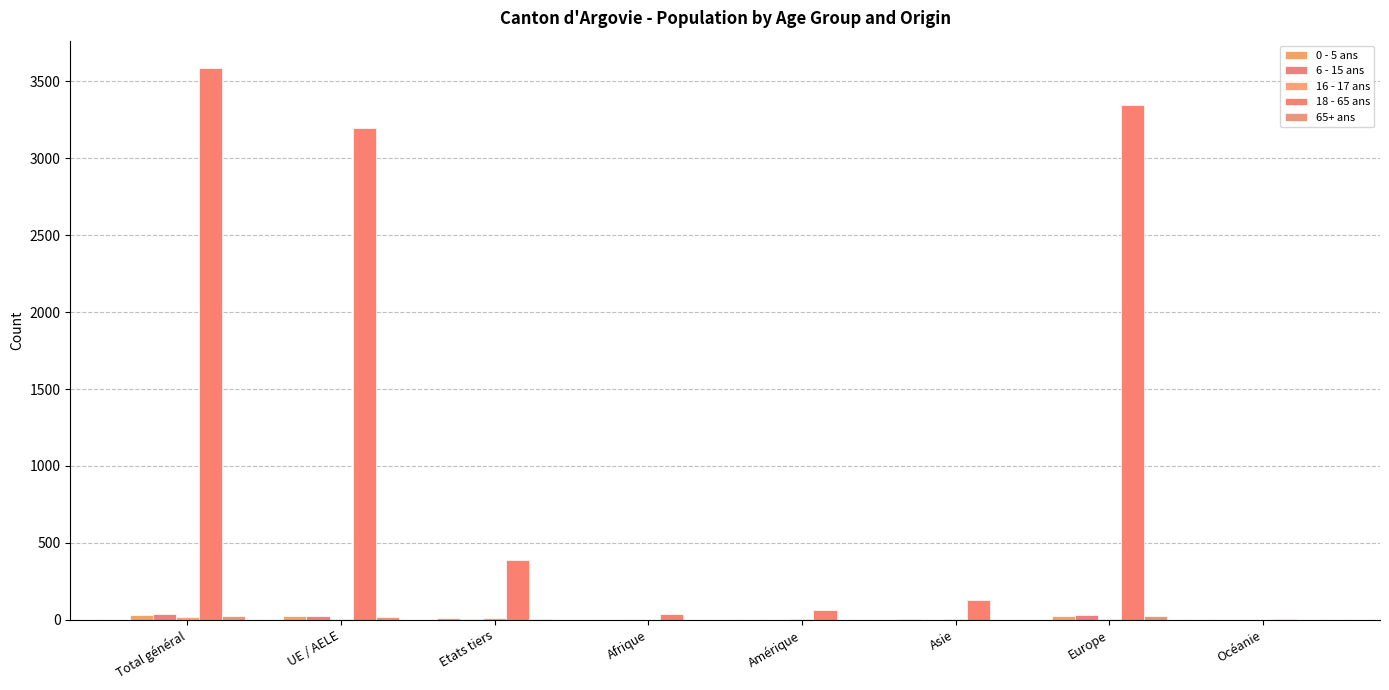

Are the bars horizontal?

No